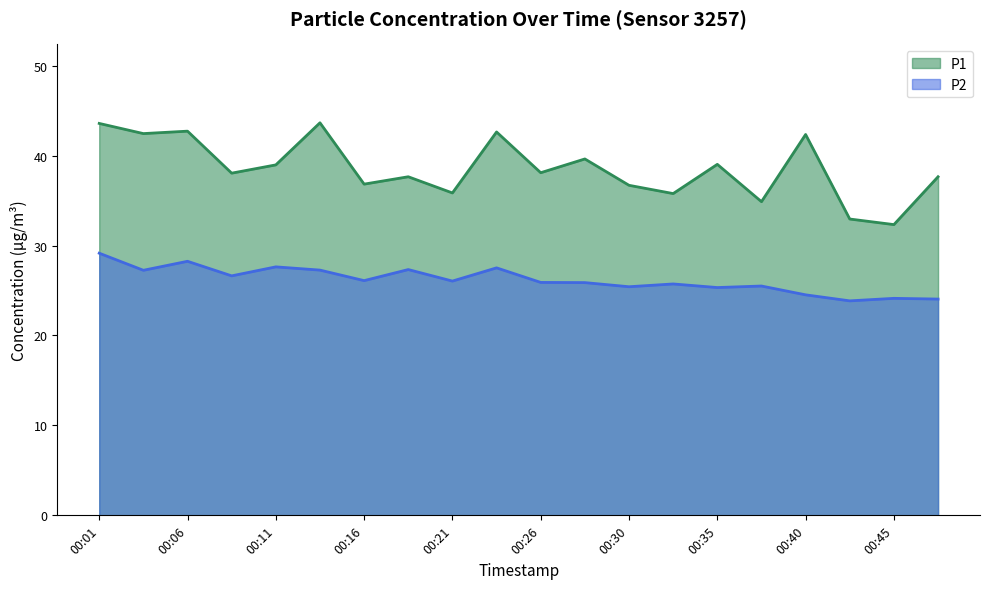

Reading right to left, transcribe all the data shown in this chart.

P1: 37.6	32.3	33.0	42.4	34.9	39.0	35.8	36.7	39.6	38.1	42.6	35.9	37.6	36.8	43.6	39.0	38.0	42.7	42.5	43.6
P2: 24.1	24.1	23.9	24.5	25.5	25.3	25.7	25.4	25.9	25.9	27.5	26.1	27.3	26.1	27.3	27.6	26.6	28.2	27.2	29.1